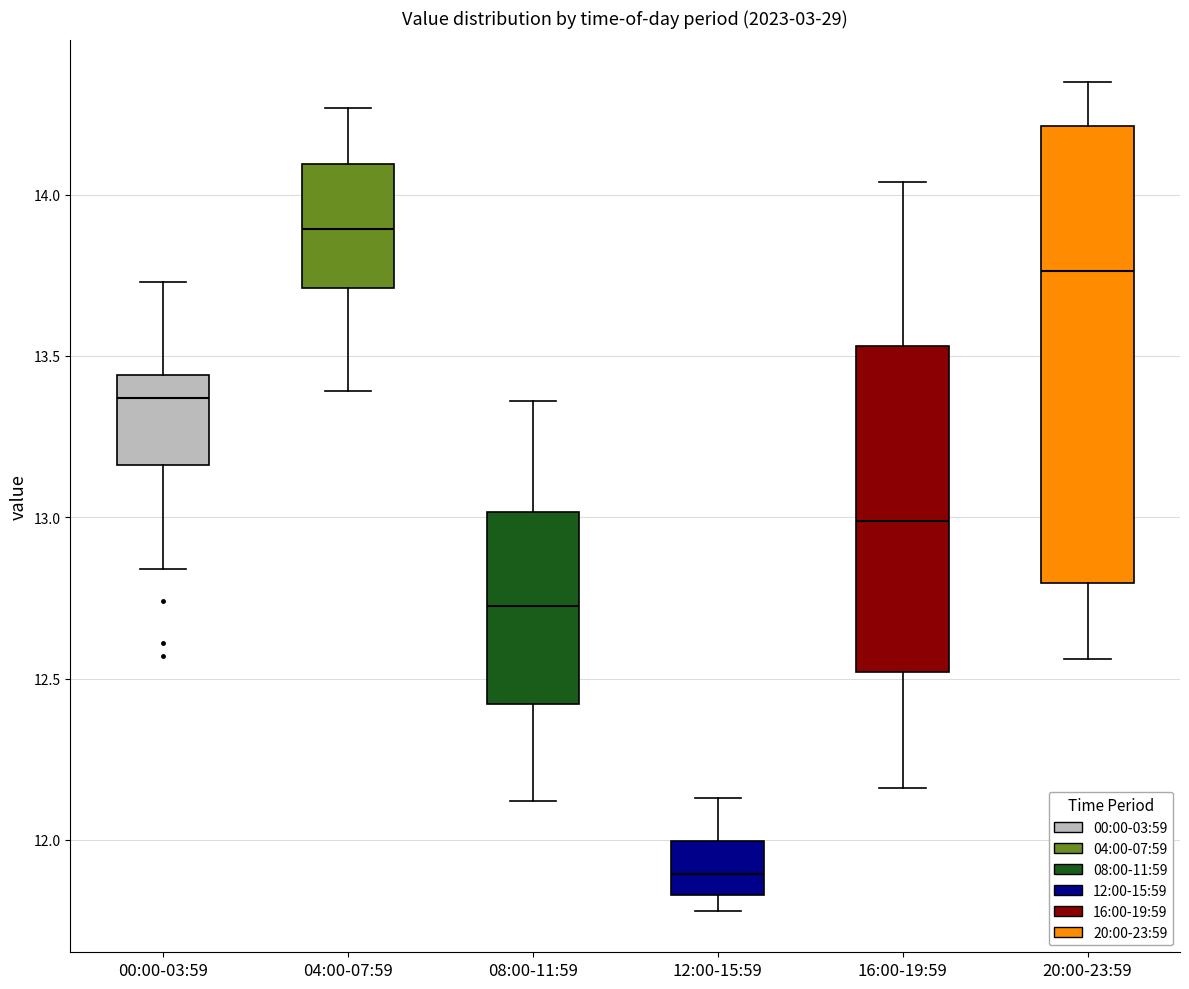

Comparing the boxes themselves (not the whiskers), which one is the tallest?

20:00-23:59